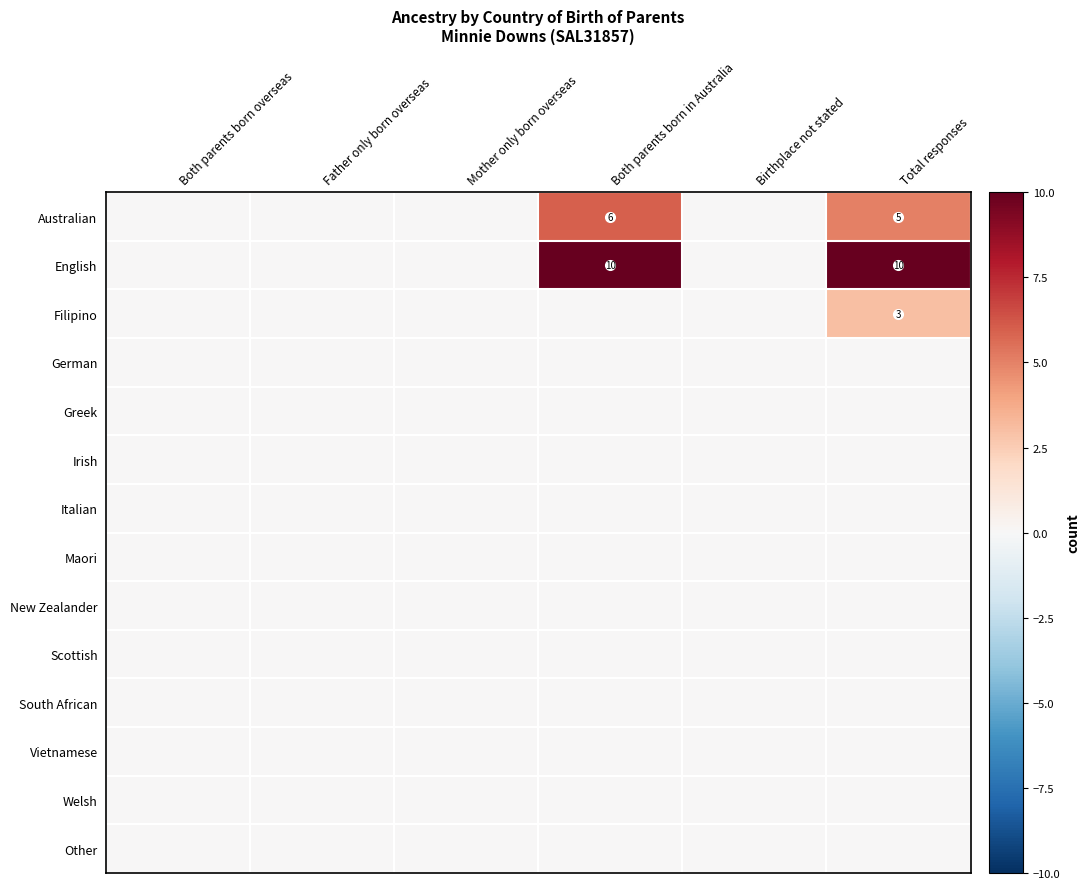

At which category is the sum across all series the highest?

Total responses